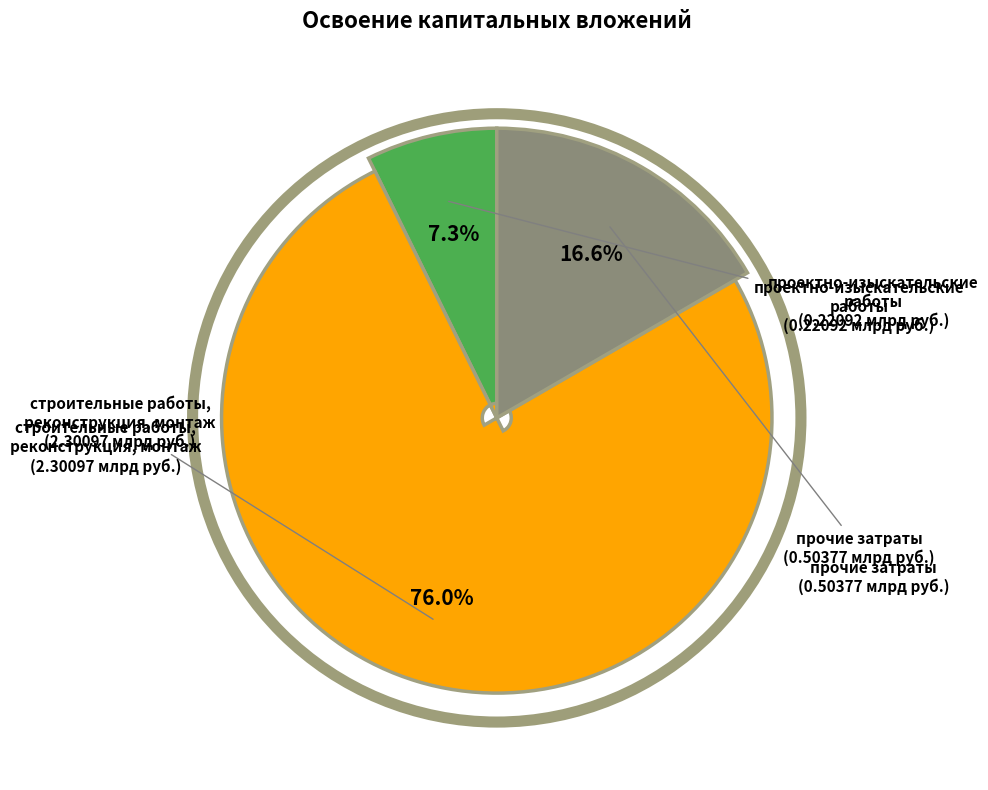

Rank the categories by value from highest to lowest.

строительные работы, реконструкция, монтаж, прочие затраты, проектно-изыскательские работы